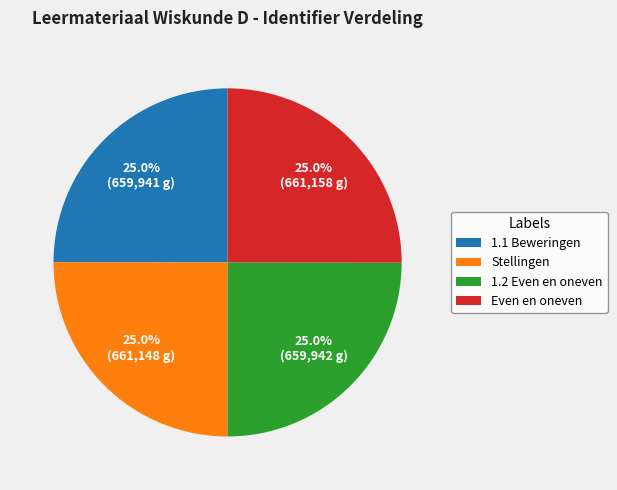

What portion of the pie excludes Even en oneven?

75.0%